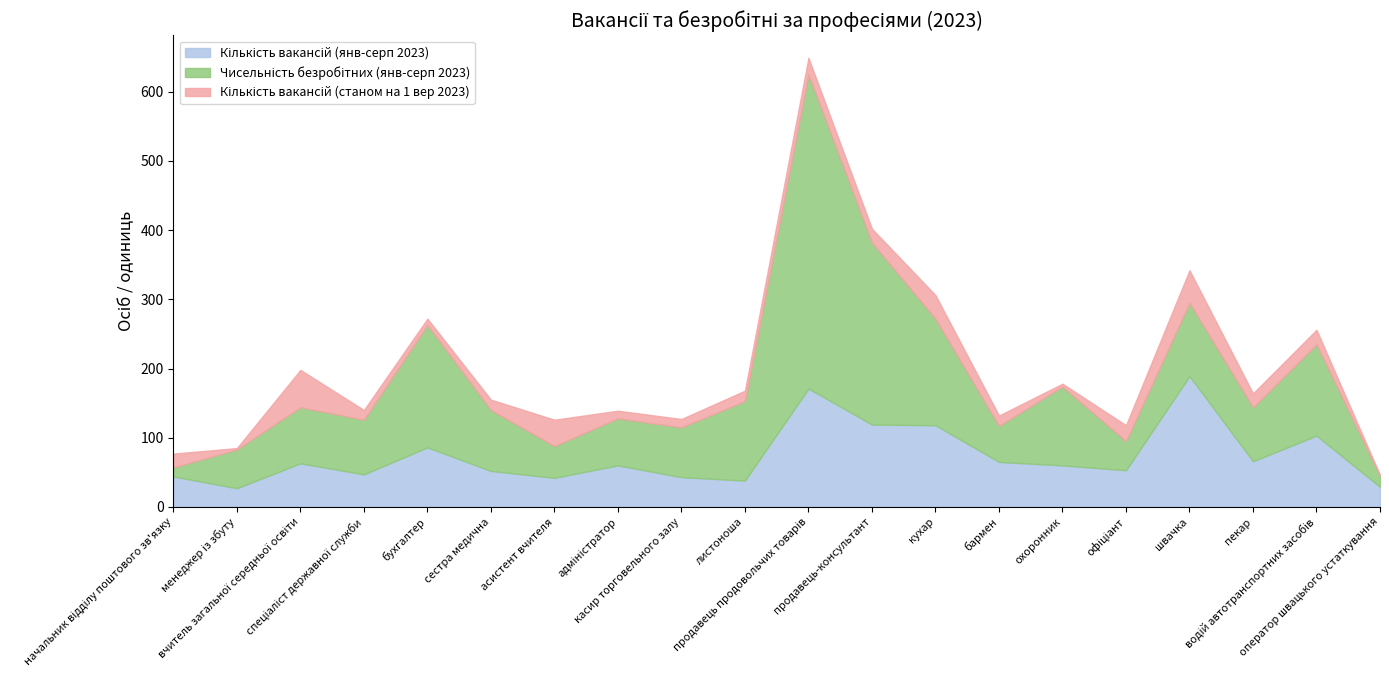

True or false: Чисельність безробітних (янв-серп 2023) has a value of 177 at бухгалтер.

True